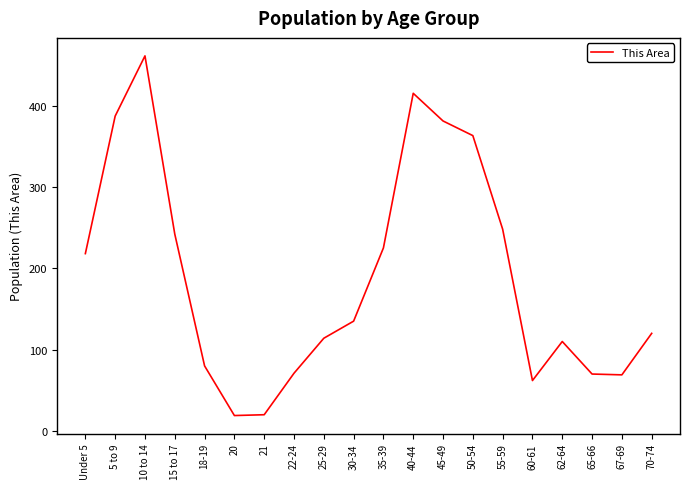

The value at 18-19 is 123. True or false?

False